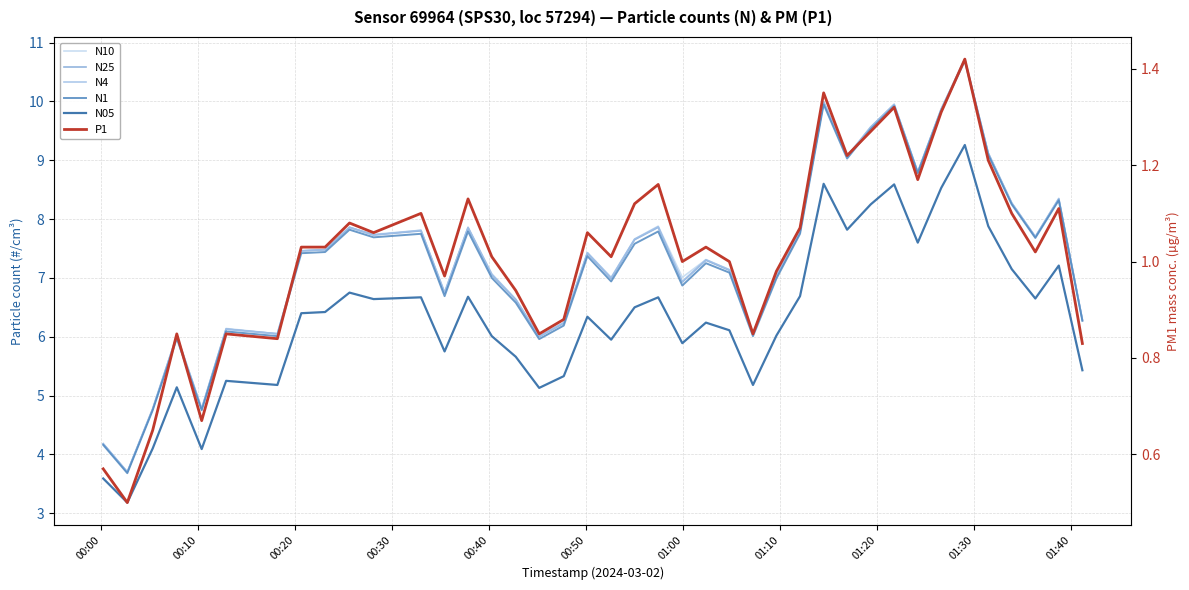

What is the sum of the P1 values at 01:20 and 01:40?

2.1